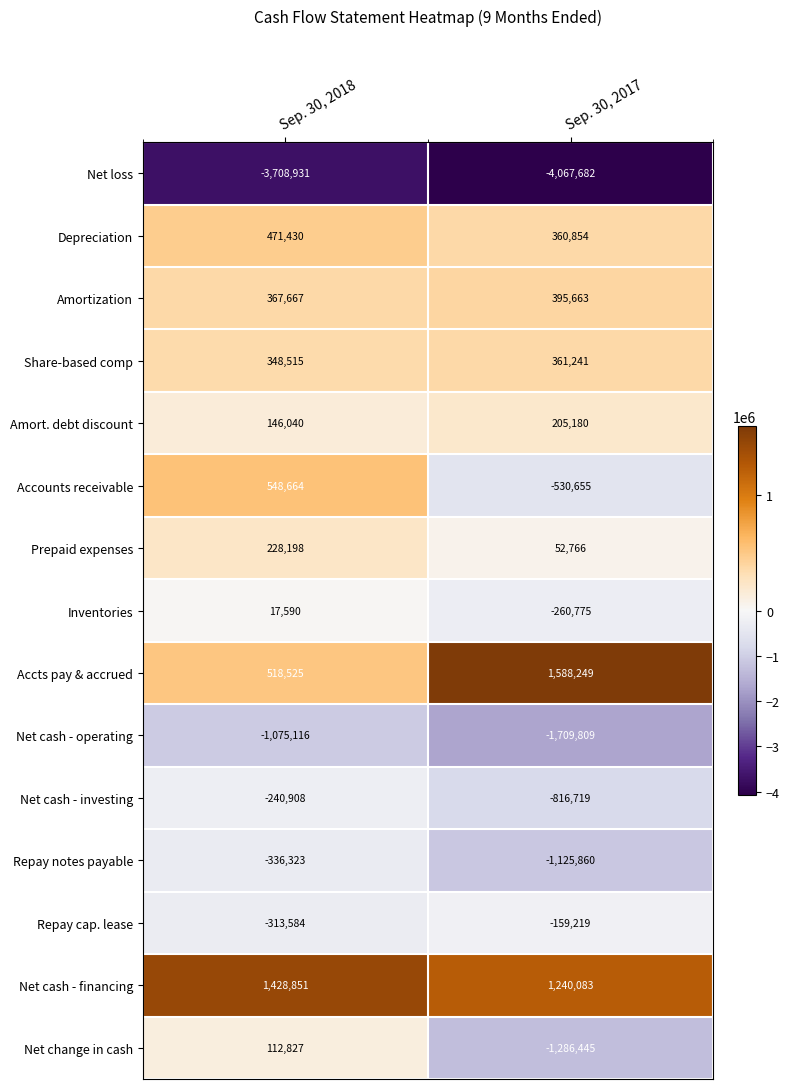

Which series has the widest spread of values?

Net change in cash